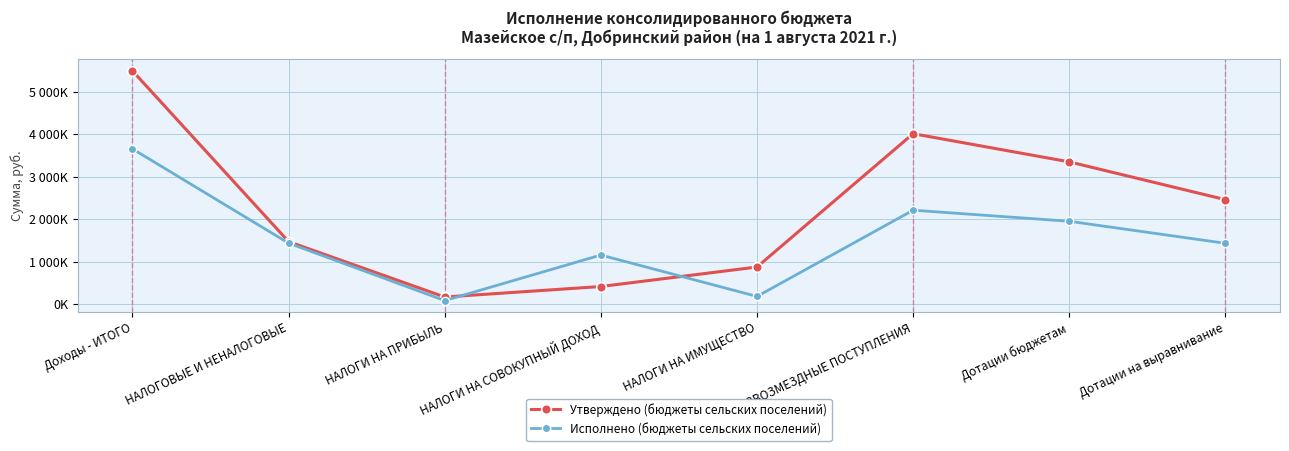

At which label does Исполнено (бюджеты сельских поселений) first exceed 1442261?

Доходы - ИТОГО